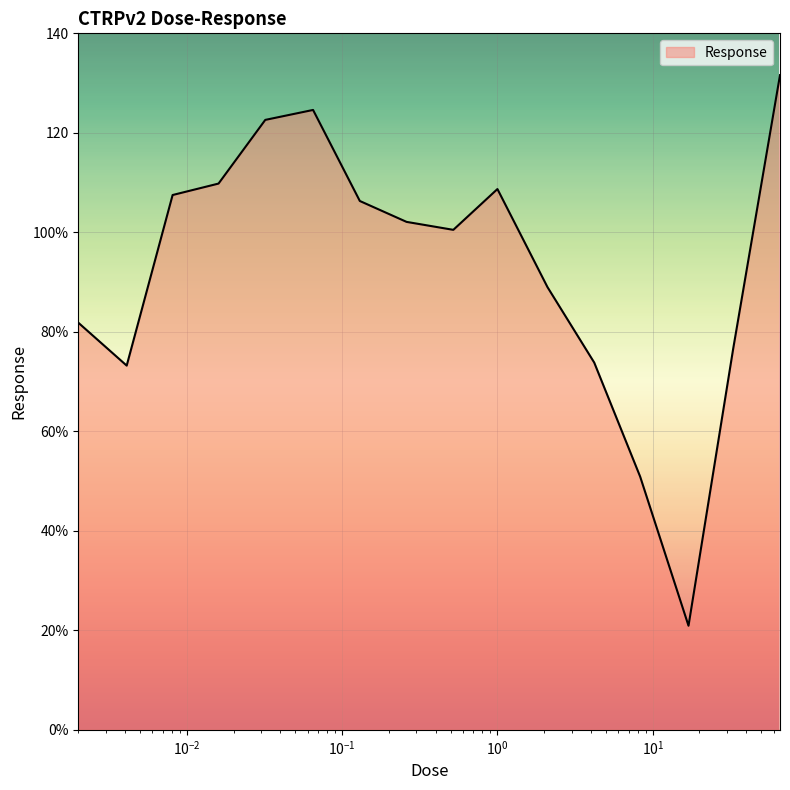

Is this an area chart (filled region under the line)?

Yes